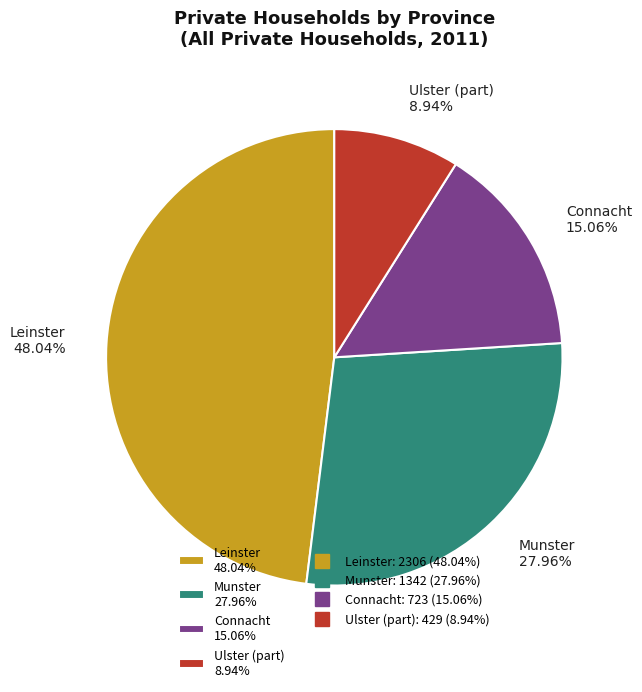

What is the largest slice in the pie chart?

Leinster